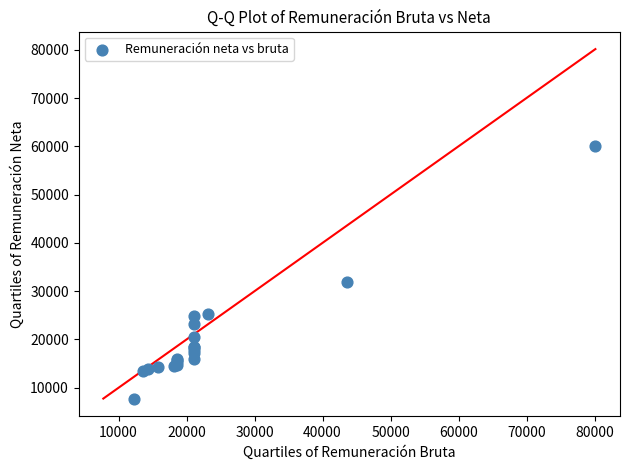

What Y value in the scatter plot is closest to 33927?

31898.2